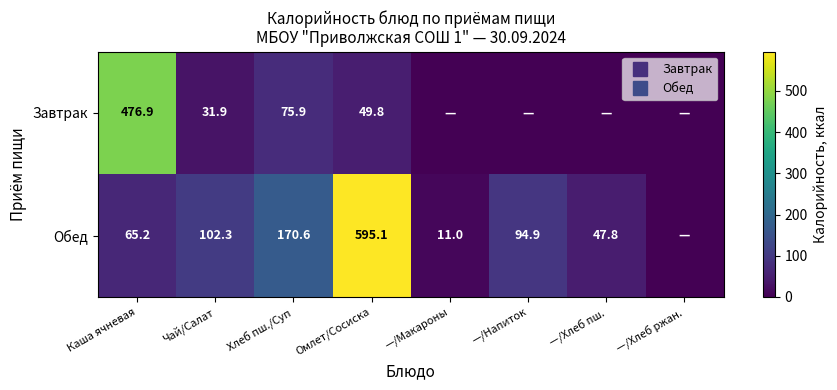

The Обед series shows 15.9 at —/Макароны. True or false?

False